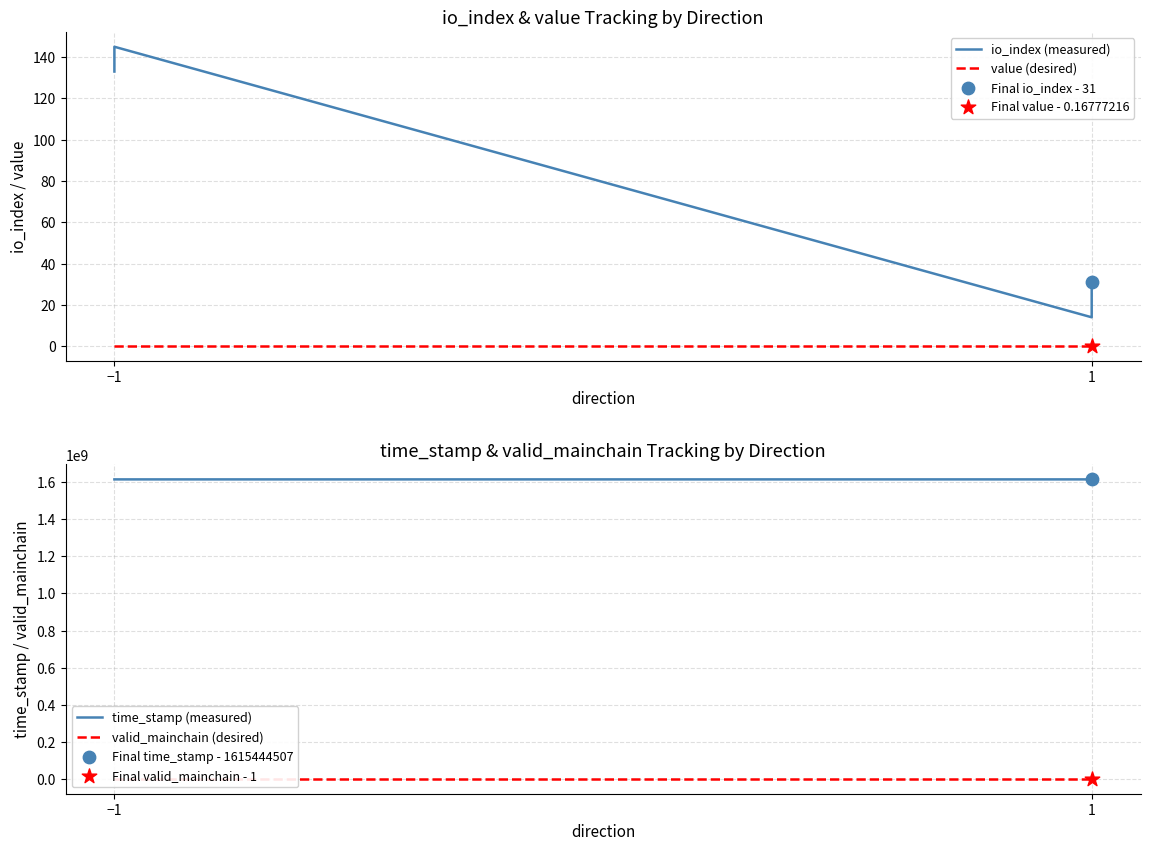

At how many categories does at least one series exceed 31390383?

4